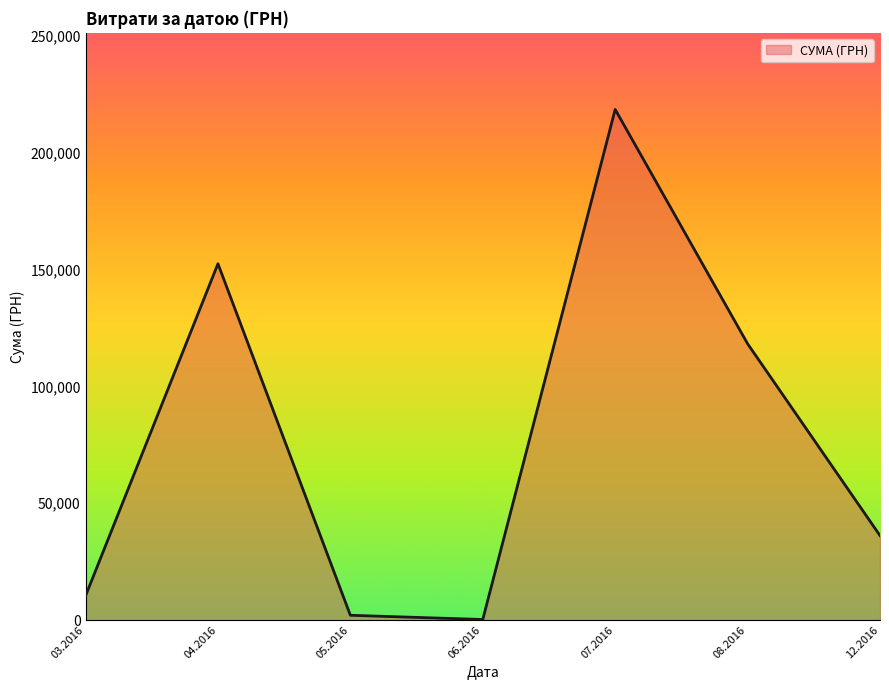

Is it true that the value at 08.2016 is 118239.8?

True